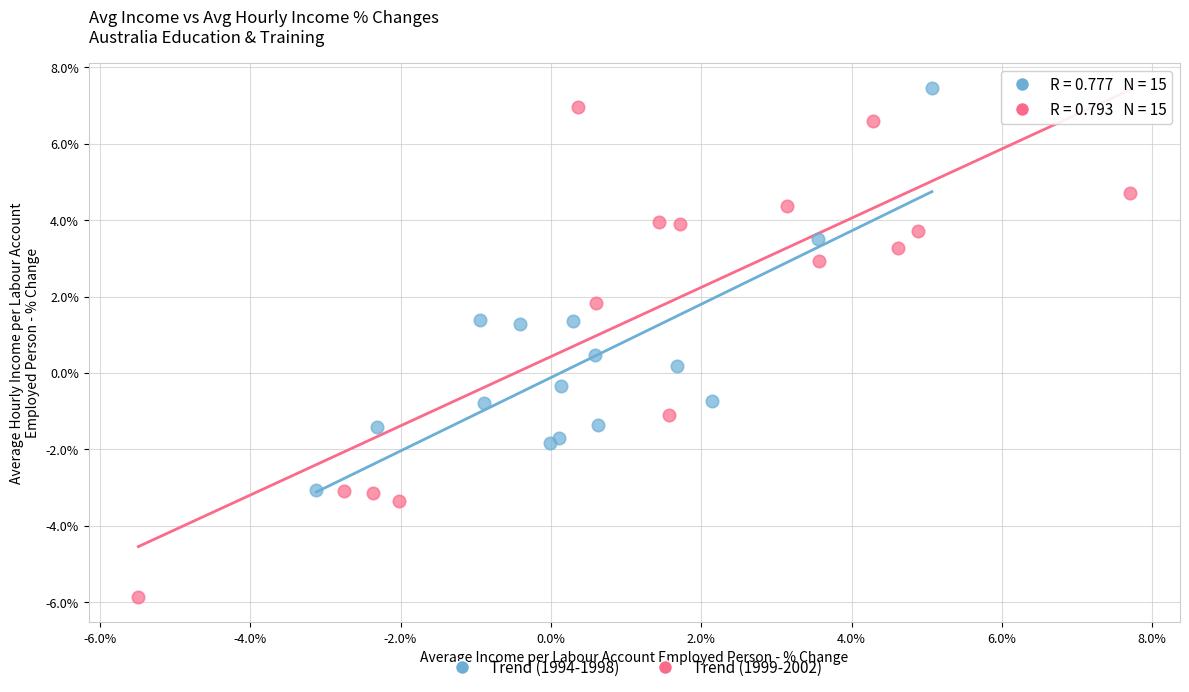

Which series has the largest Y range (max minus min)?

Trend (1999-2002)